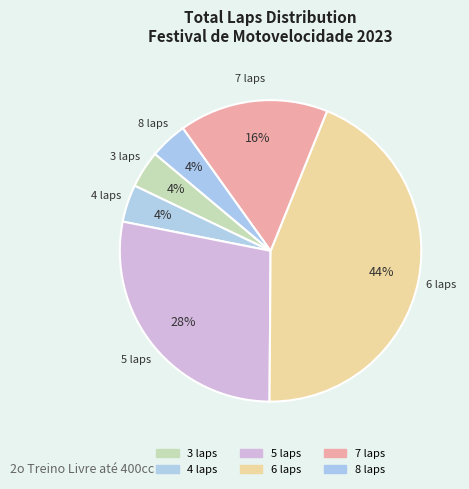

Count the number of slices in the pie.

6